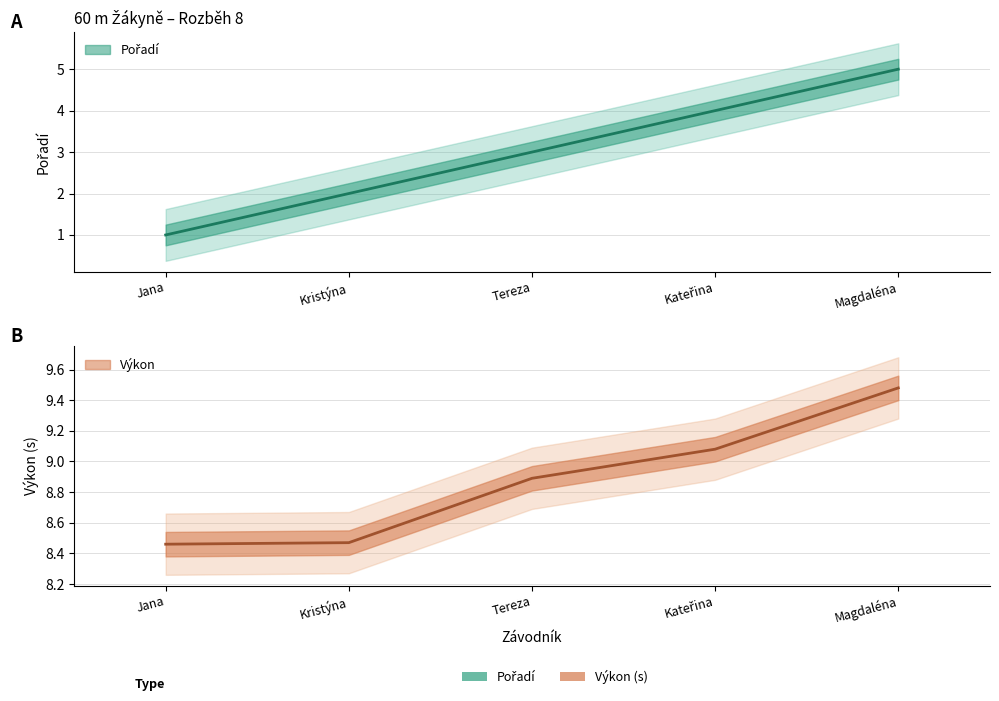

Between Jana and Magdaléna, which is larger?

Magdaléna